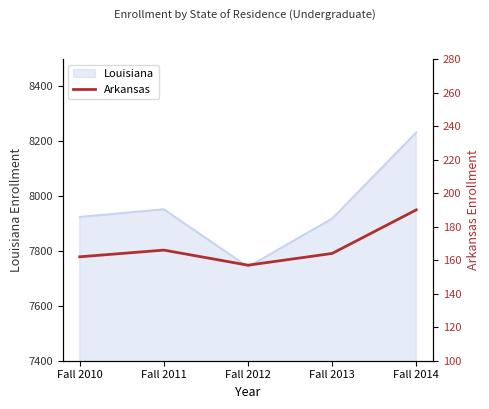

What is the difference between the maximum and minimum values?

33